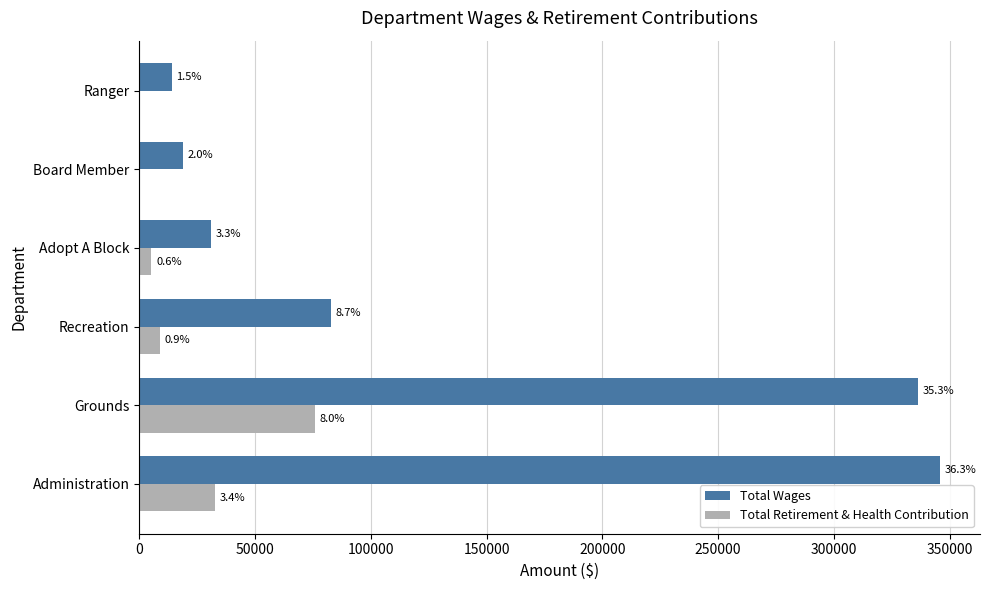

Which series has the largest total across all categories?

Total Wages